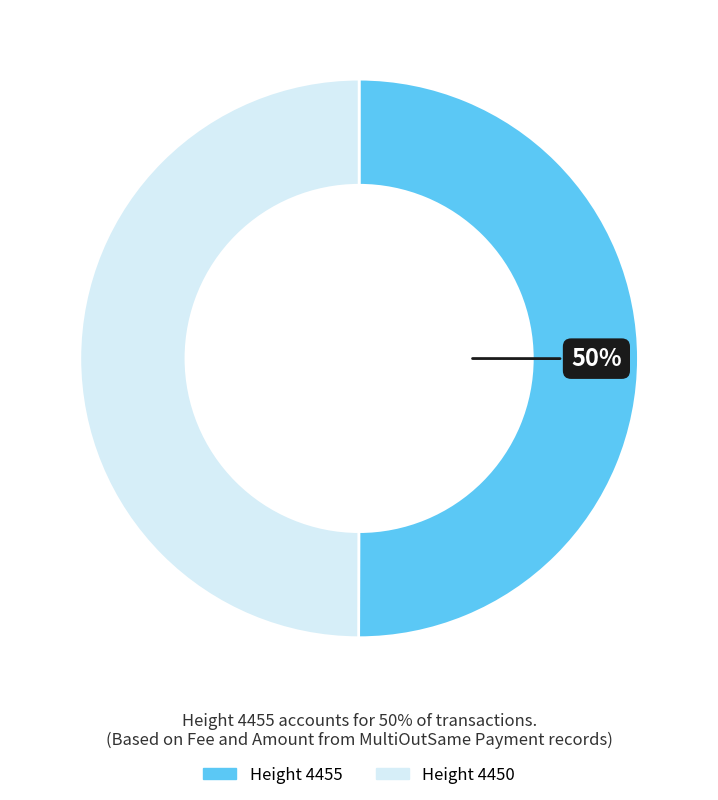

To the nearest percent, what is the average slice percentage?

50%